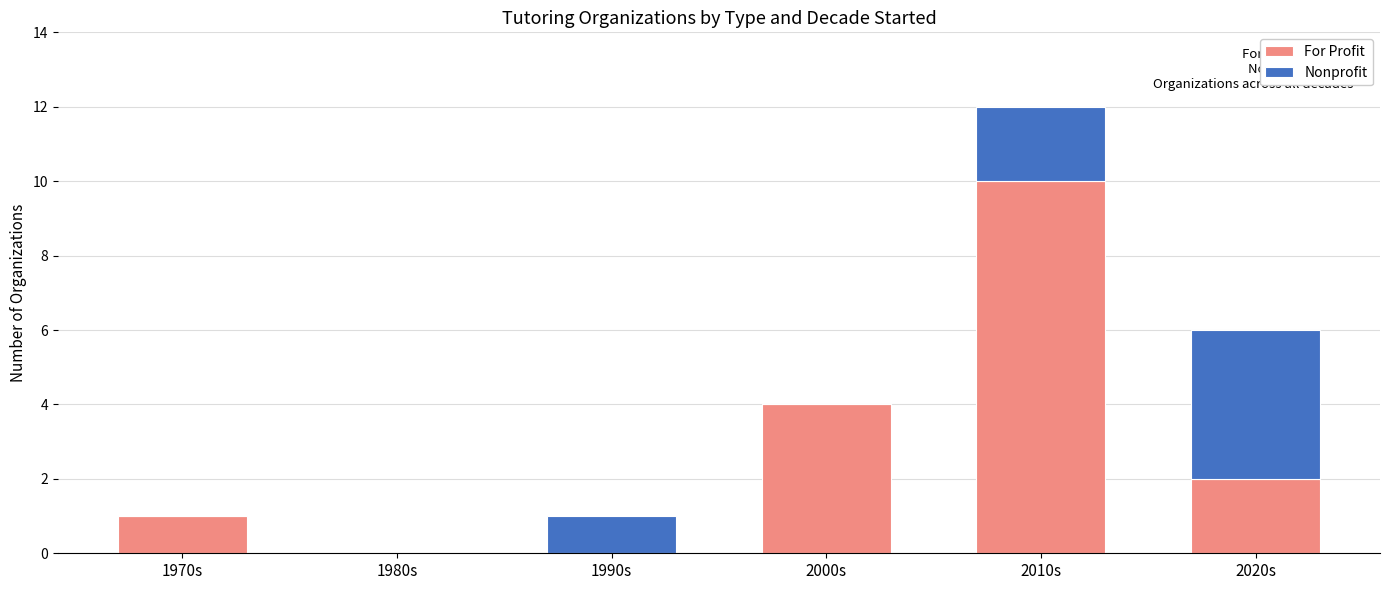

What is the maximum value for For Profit?

10